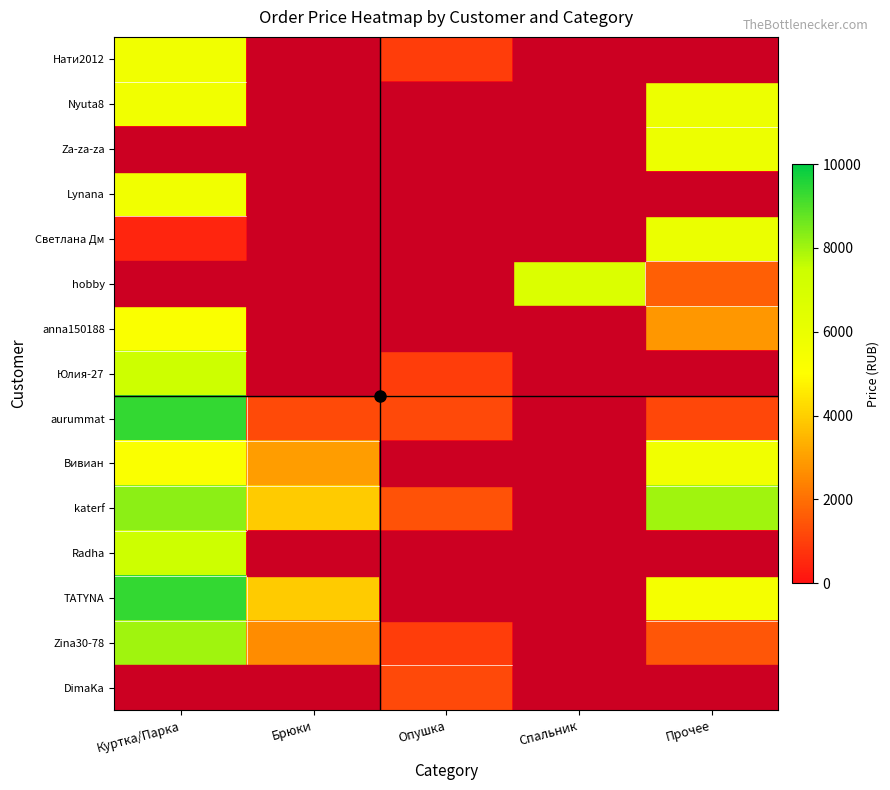

How many data points does each series have?

5